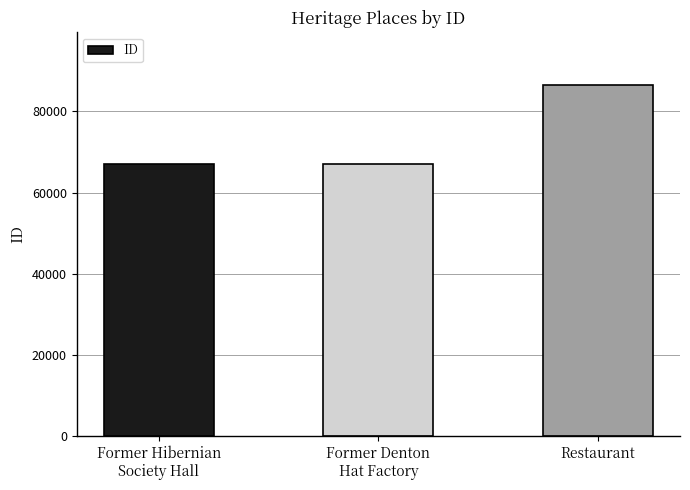

The value at Former Denton
Hat Factory is 67144. True or false?

True